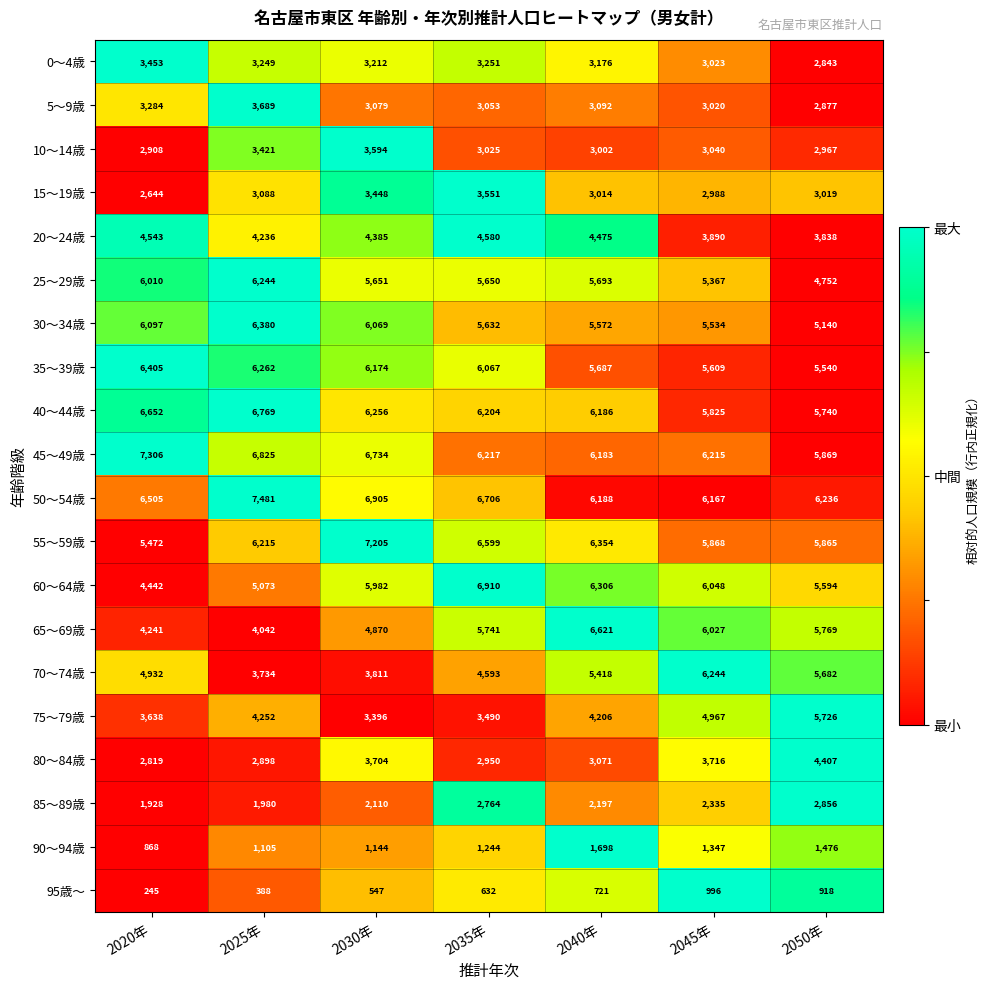

What is the difference between the maximum and minimum values in the 0～4歳 series?

610